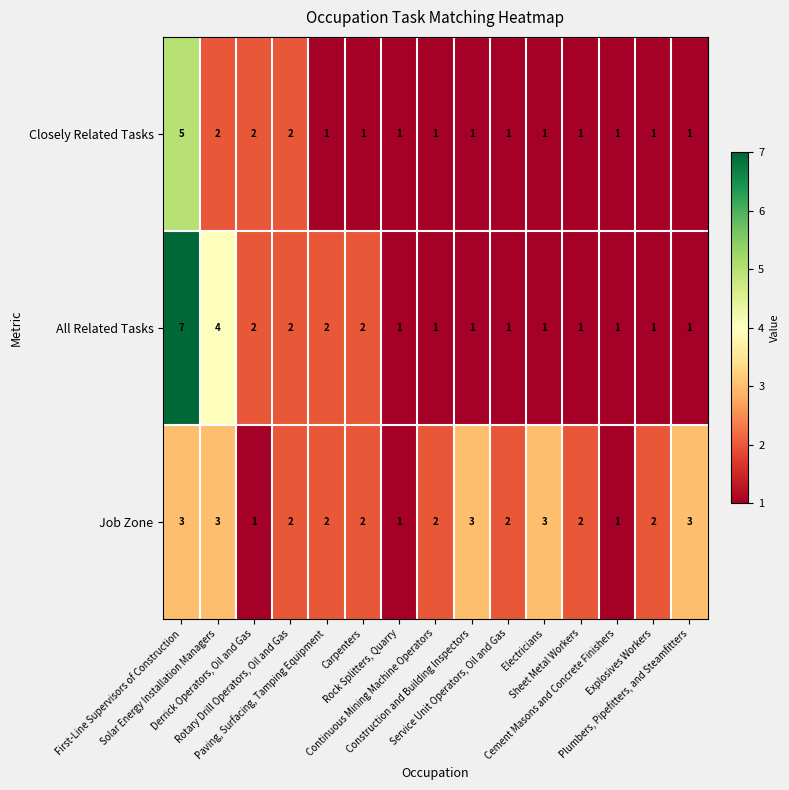

Count the Closely Related Tasks values in the range 1 to 2.

14